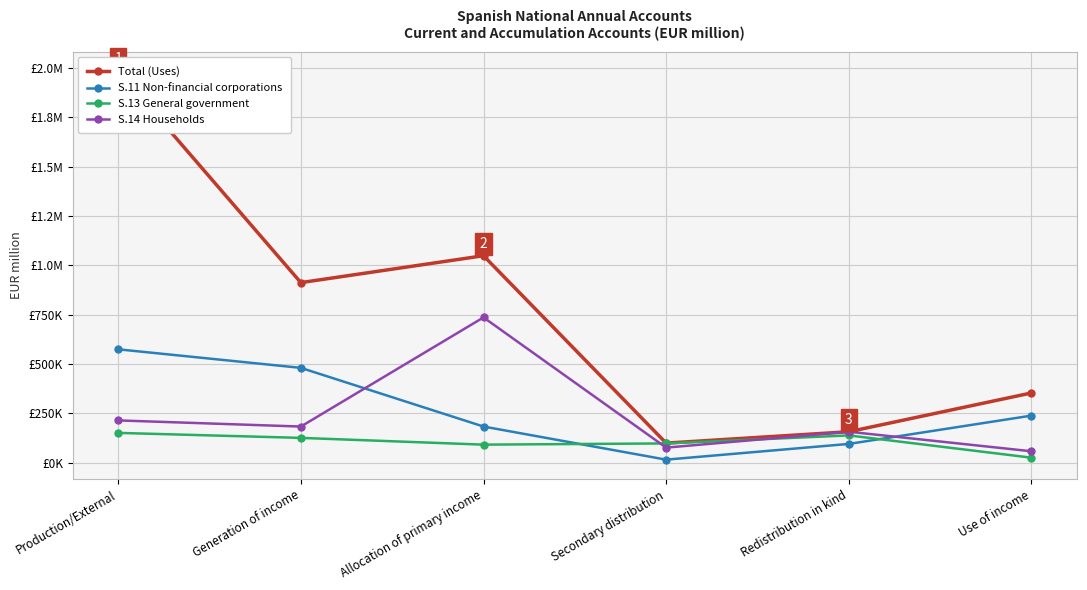

Between Use of income and Generation of income, which is larger?

Generation of income